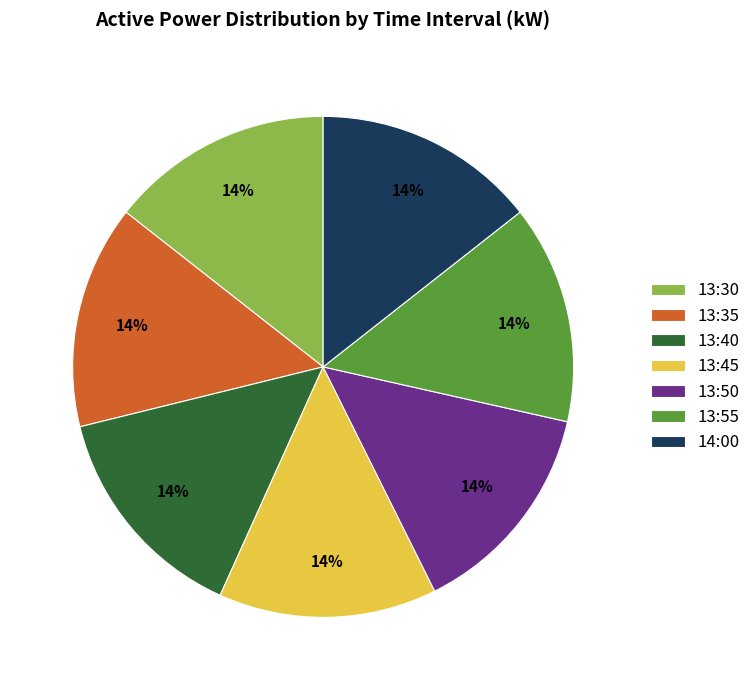

Does any single category account for the majority?

No